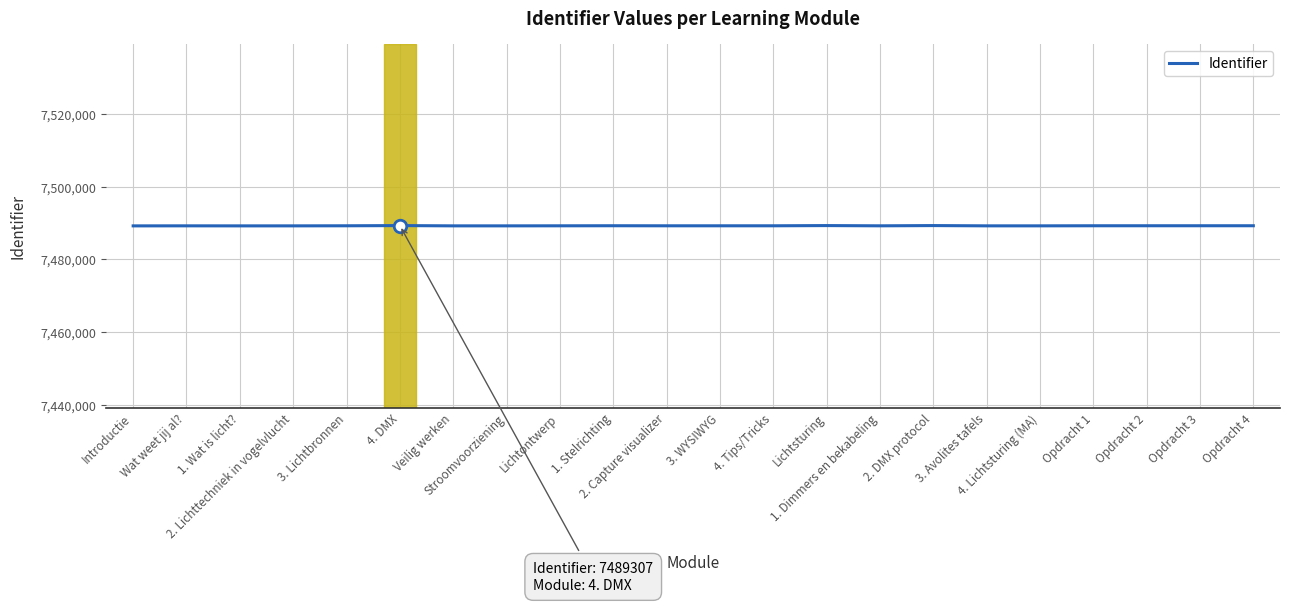

What is the change in value from Stroomvoorziening to 3. Avolites tafels?

+2